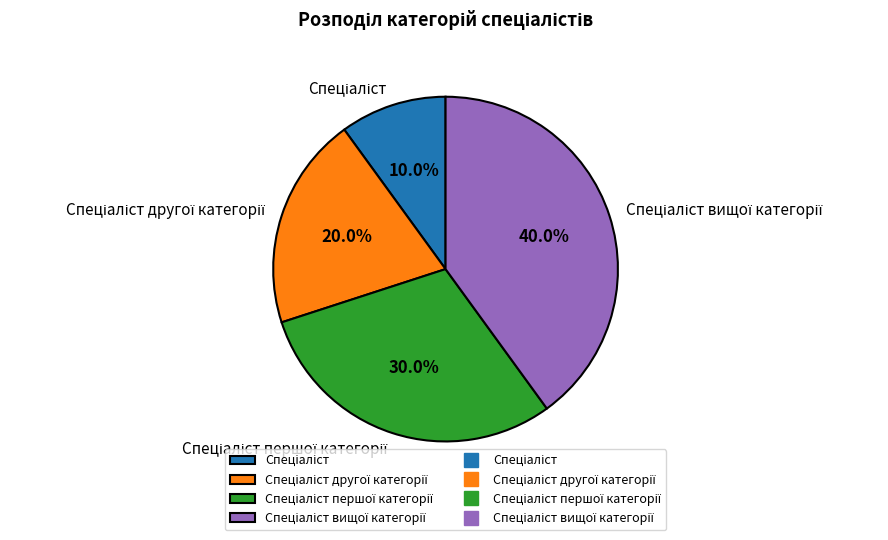

Is there any slice that represents more than half of the pie?

No